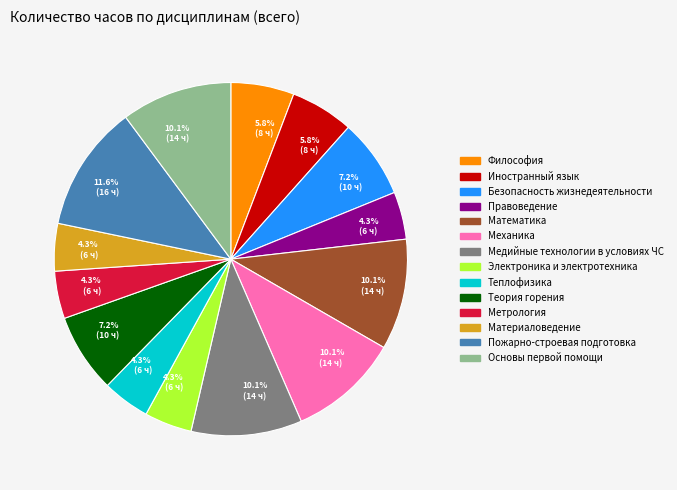

Count the number of slices in the pie.

14